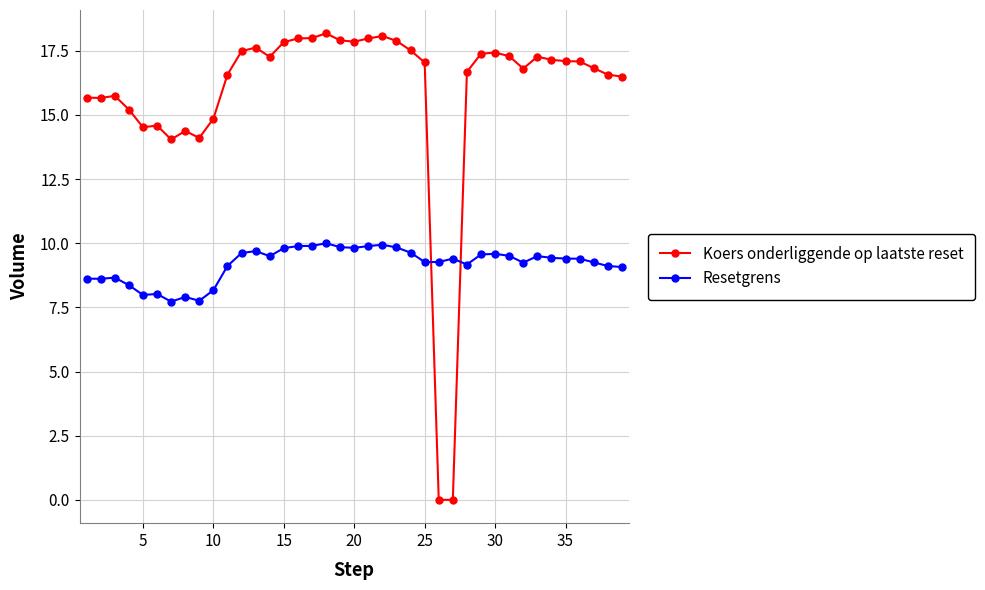

Which series has the widest spread of values?

Koers onderliggende op laatste reset